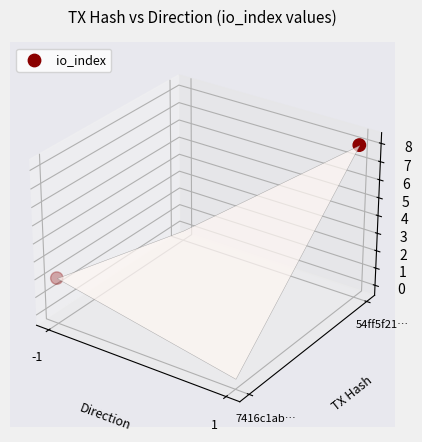

At which label does the data first exceed 0?

-1